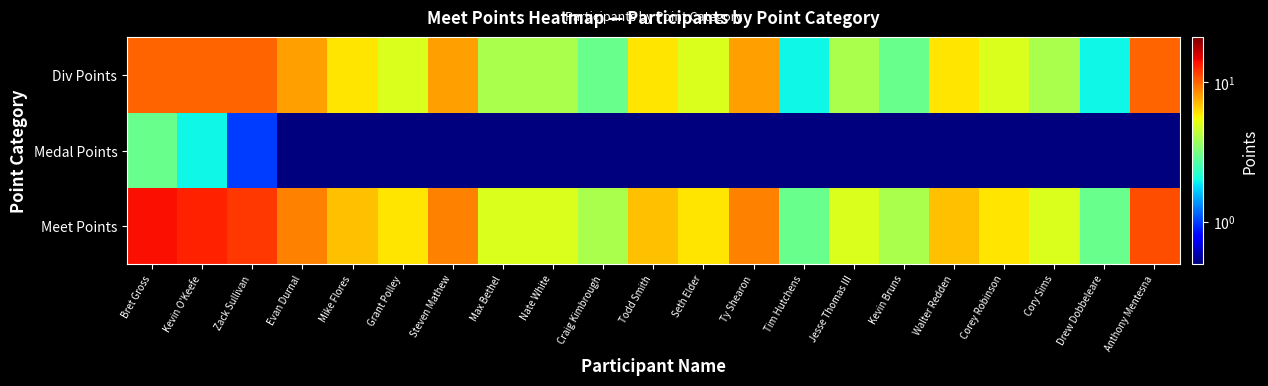

Which has a higher value, Walter Redden or Kevin Bruns?

Walter Redden